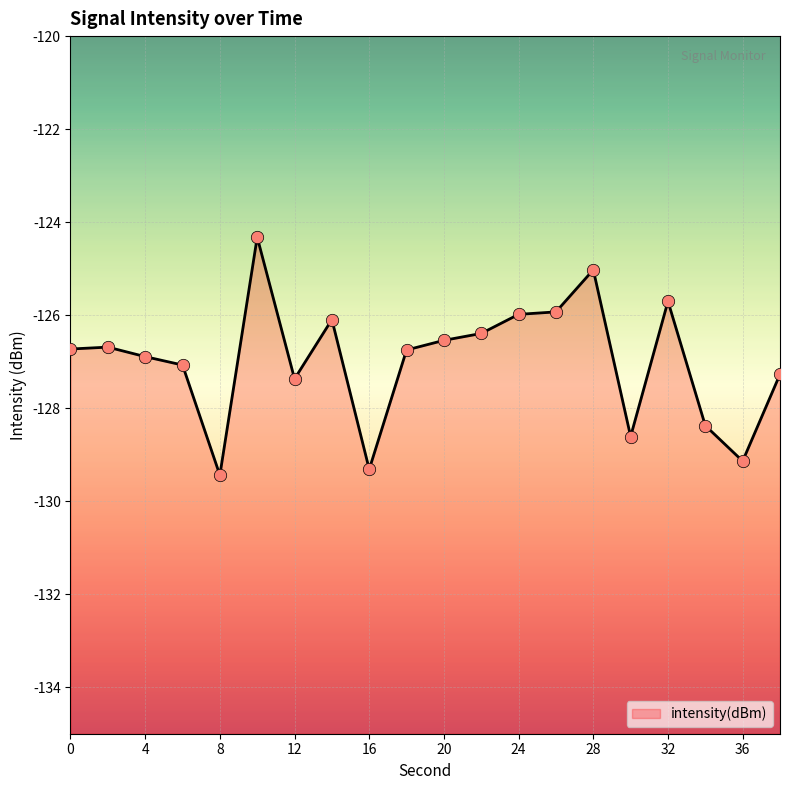

What is the change in value from 26 to 38?

-1.3